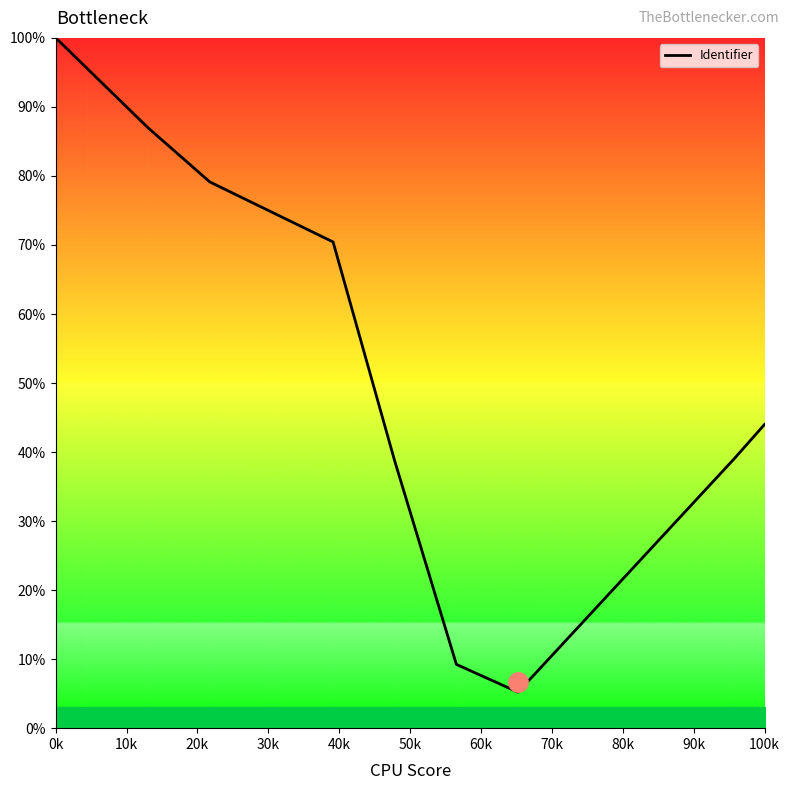

How many series are shown in this chart?

1